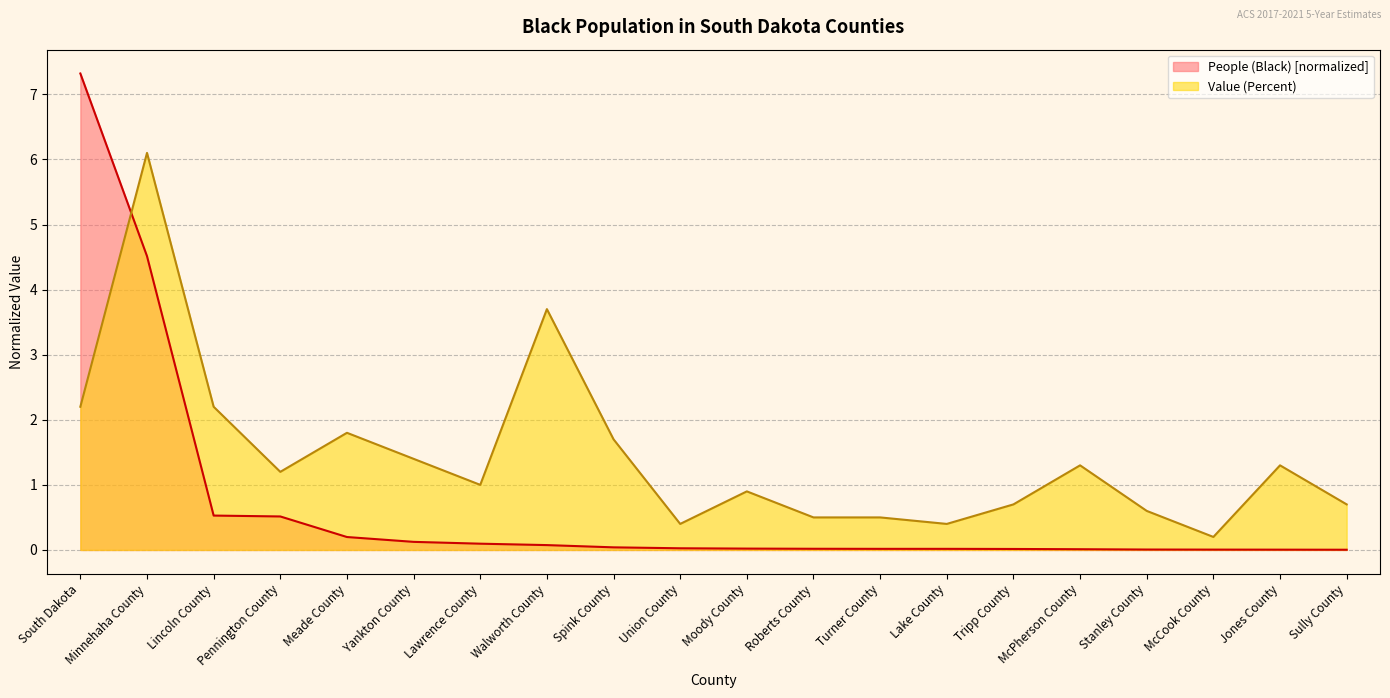

What are all the series names shown in the legend?

People (Black) [normalized], Value (Percent)